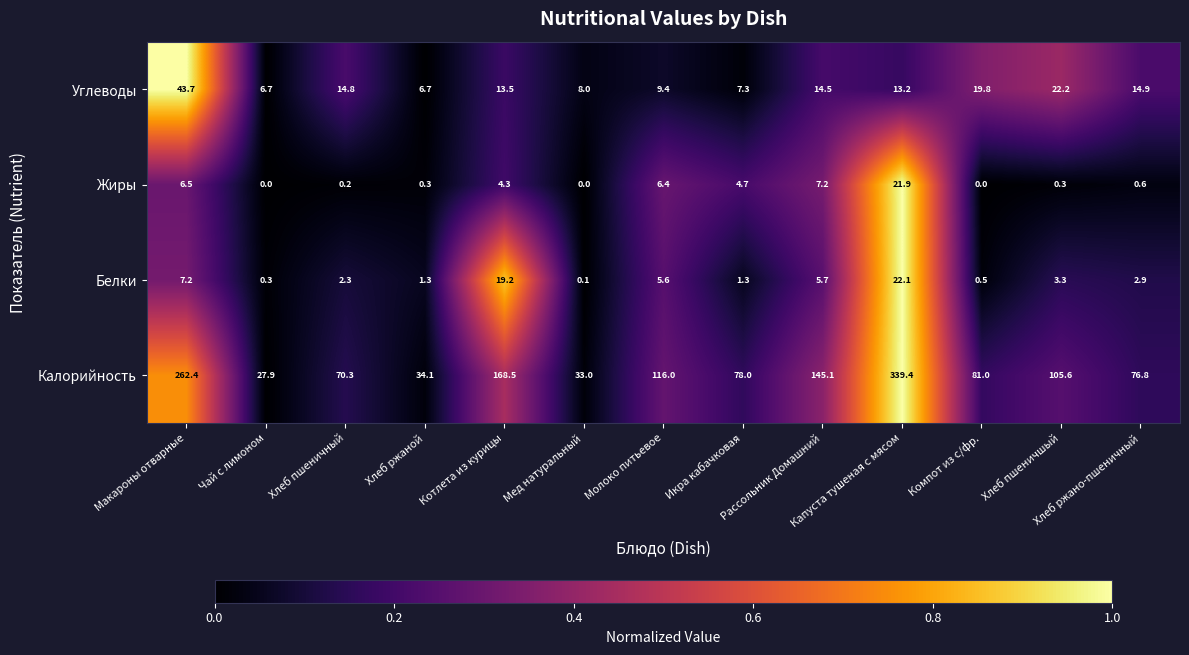

What is the difference between the maximum and minimum values in the Жиры series?

21.9